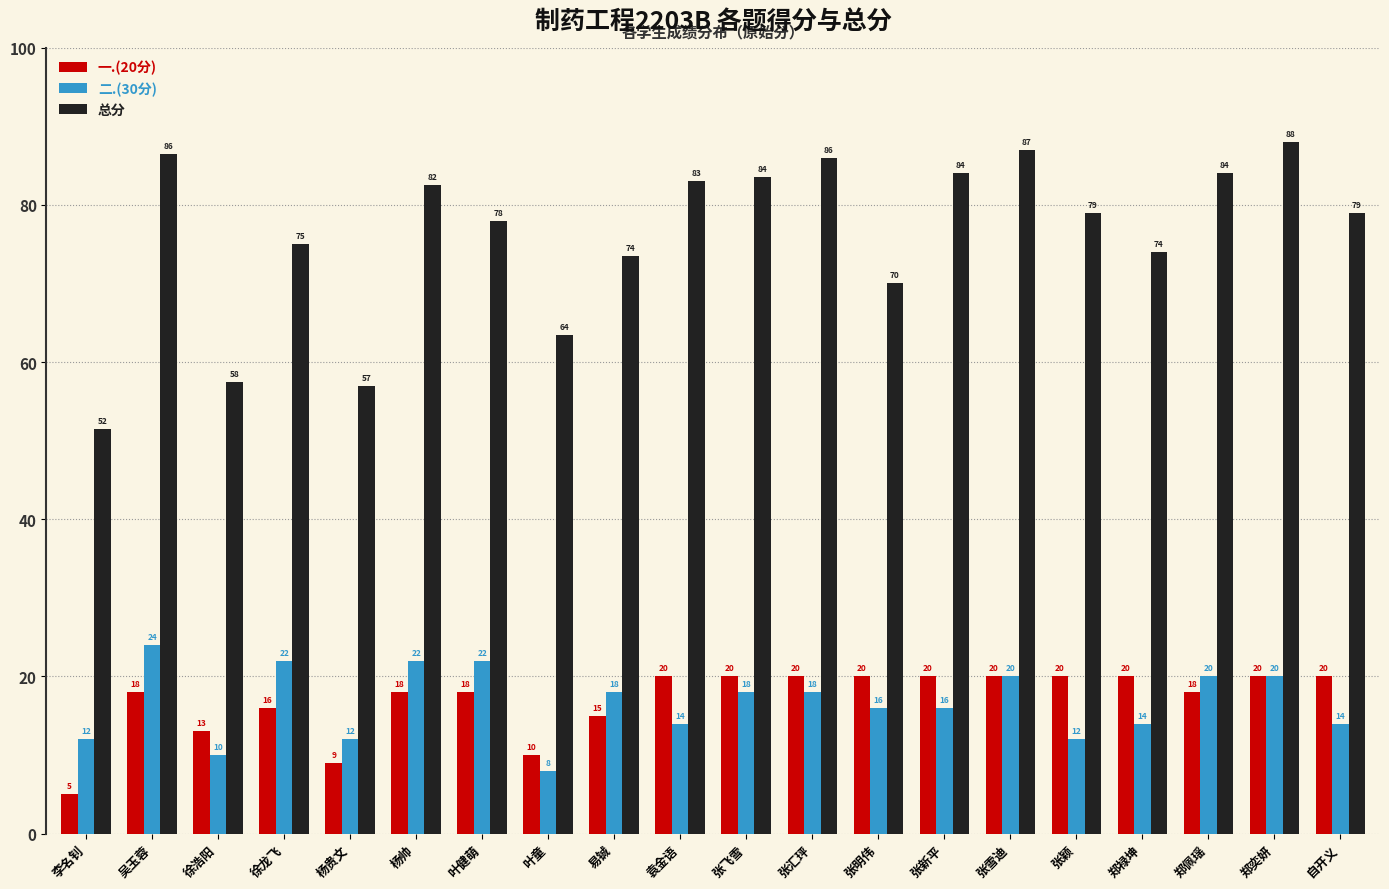

What is the spread (max minus min) of values at 徐龙飞?

59.0